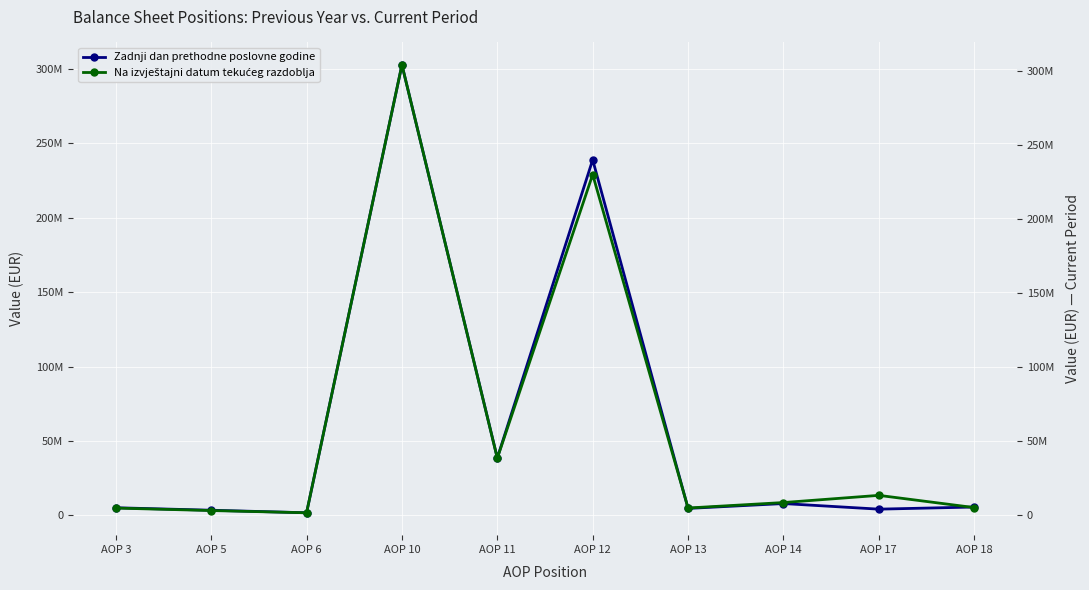

In Zadnji dan prethodne poslovne godine, how many points are higher than both neighbors (excluding endpoints)?

3